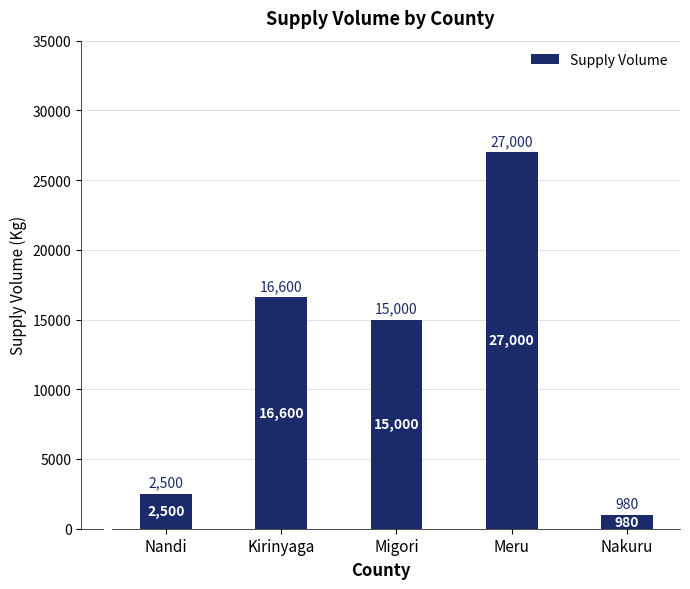

Reading left to right, list all the values displayed in this chart.

Nandi=2500	Kirinyaga=16600	Migori=15000	Meru=27000	Nakuru=980